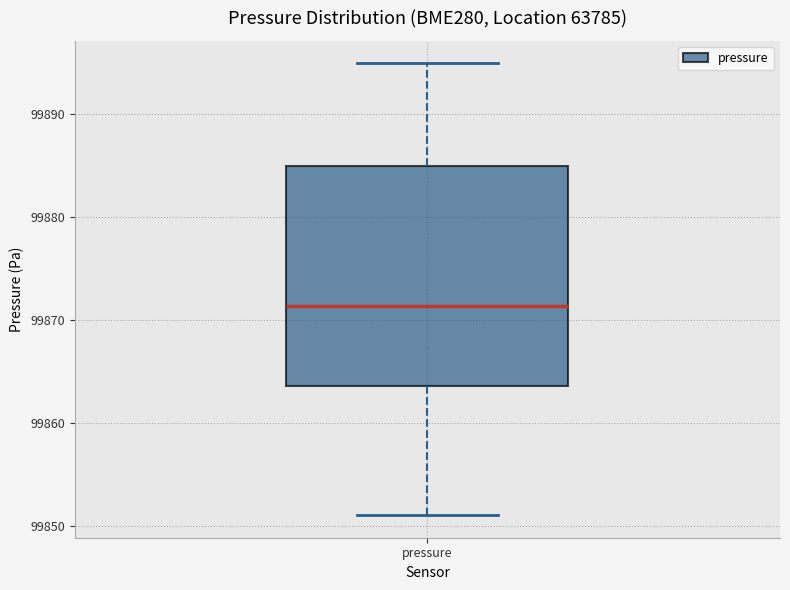

Read this box plot against the y-axis: the position of the median line, the range covered by the box, and the ends of both whiskers. The values are not printed on the chart, so give them approximately, as read against the axis.

median 99871, box 99864 to 99885, whiskers 99851 to 99895